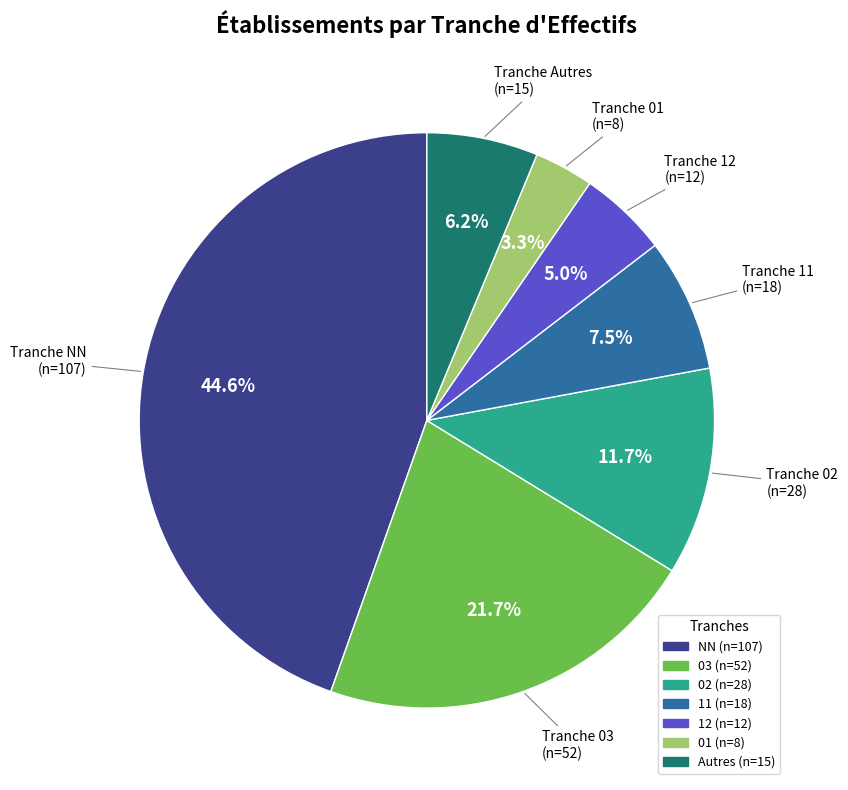

Is there a majority slice in this chart?

No